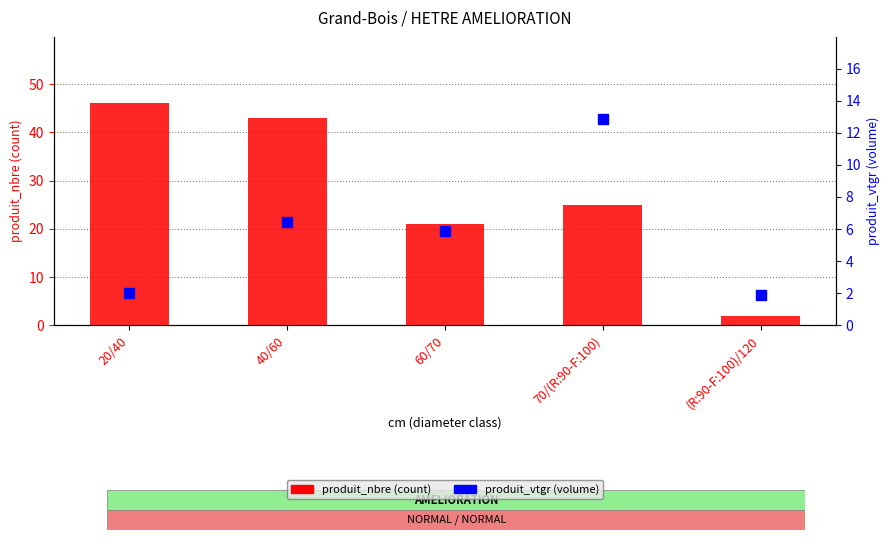

Which series contains the lowest Y value?

produit_vtgr (volume)